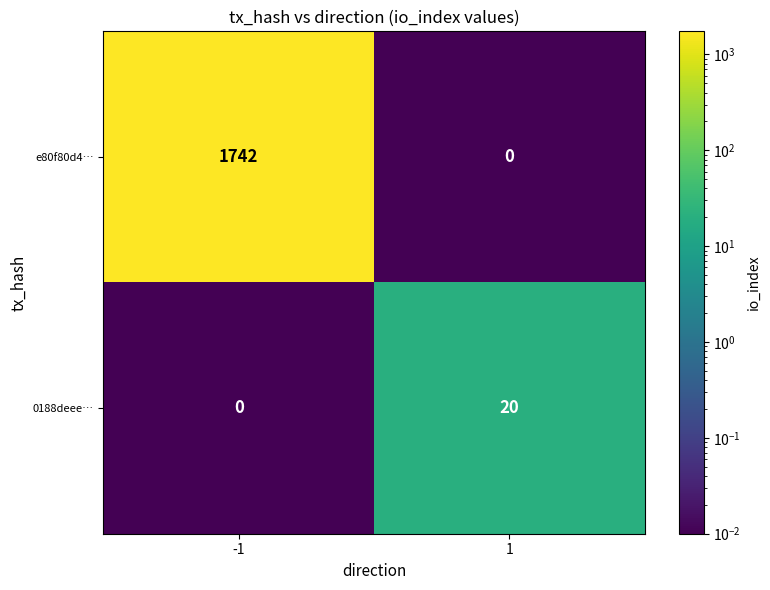

True or false: 0188deee… has a value of 20 at 1.

True